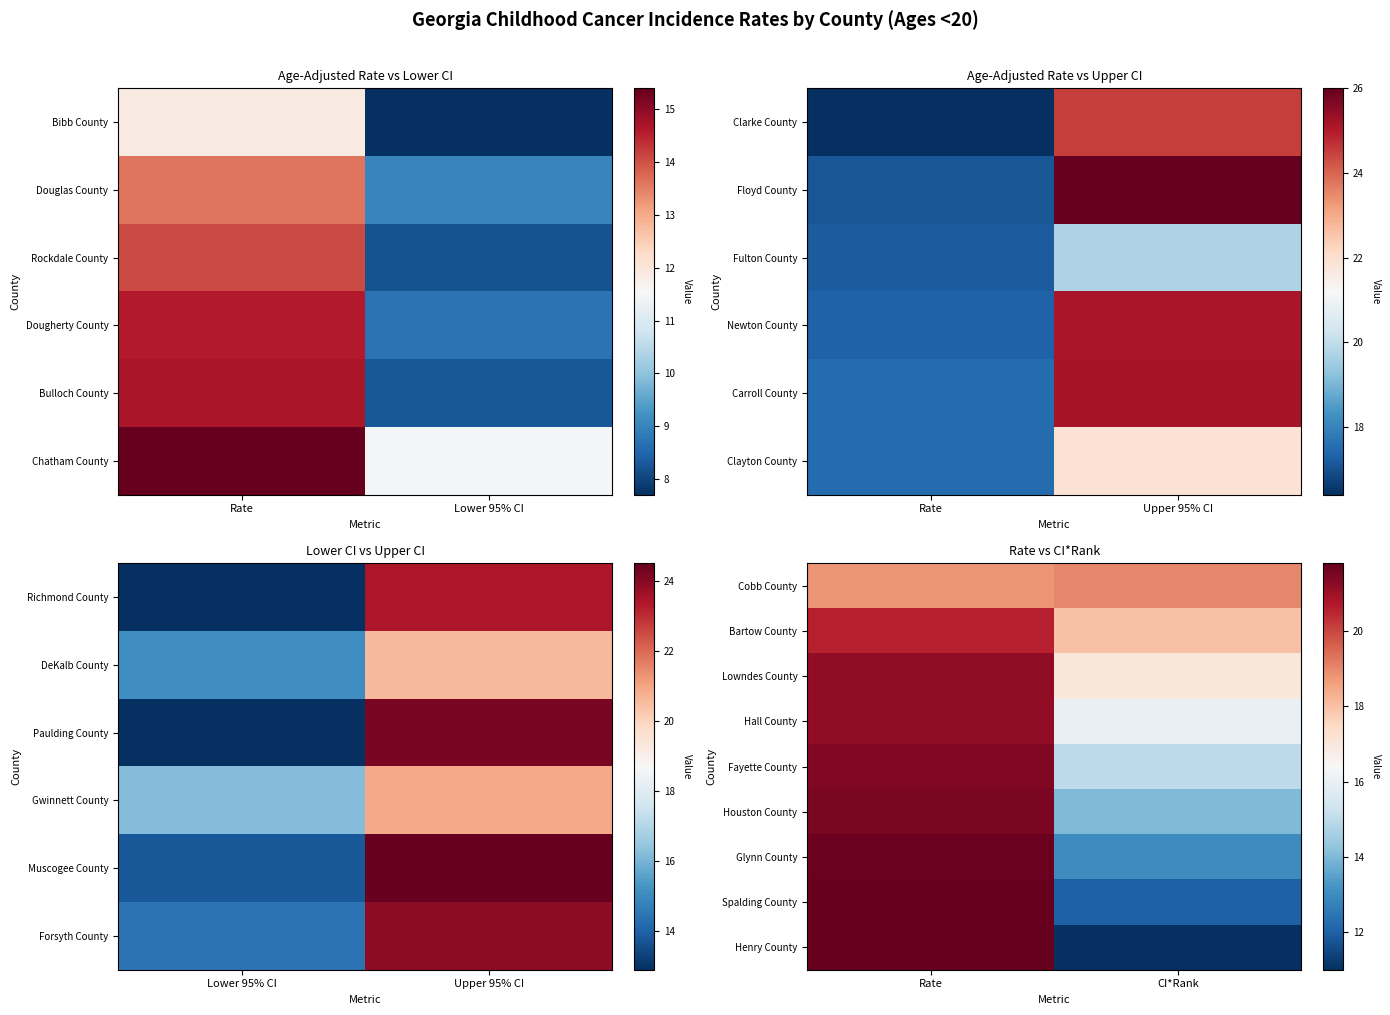

Is it true that Spalding County equals 8.9 at Rate?

False